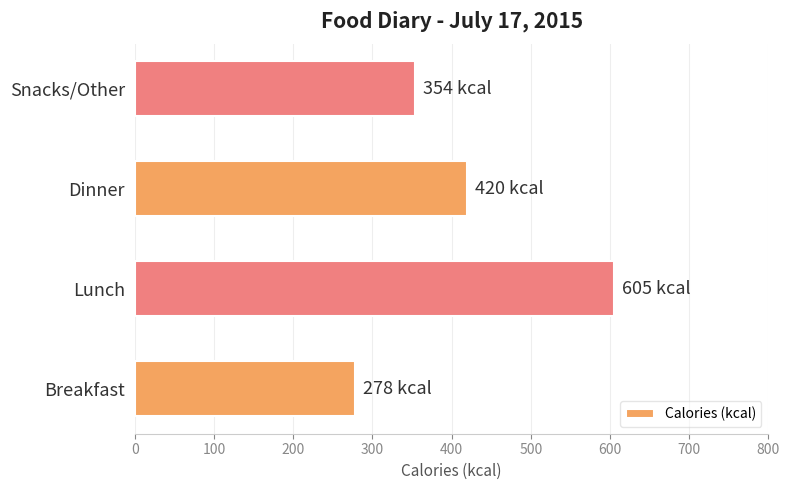

What is the difference between the maximum and second lowest values?

251